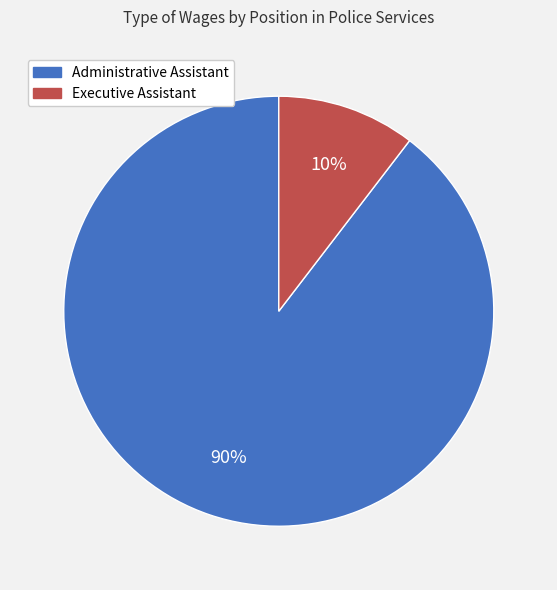

To the nearest percent, what portion does Administrative Assistant represent?

90%